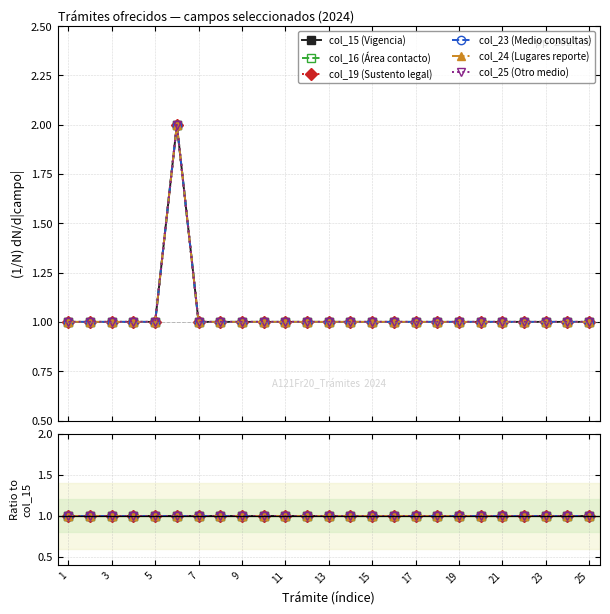

What is the difference between the maximum and minimum values in the col_19 (Sustento legal) series?

1